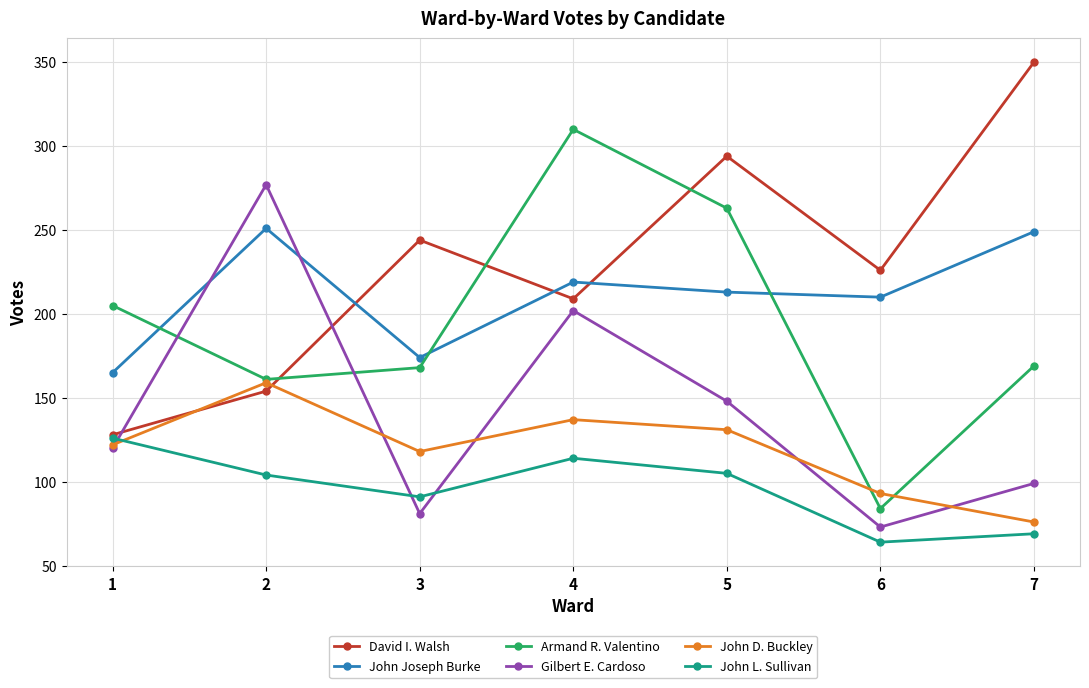

What is the sum of the John L. Sullivan values at 2 and 4?

218